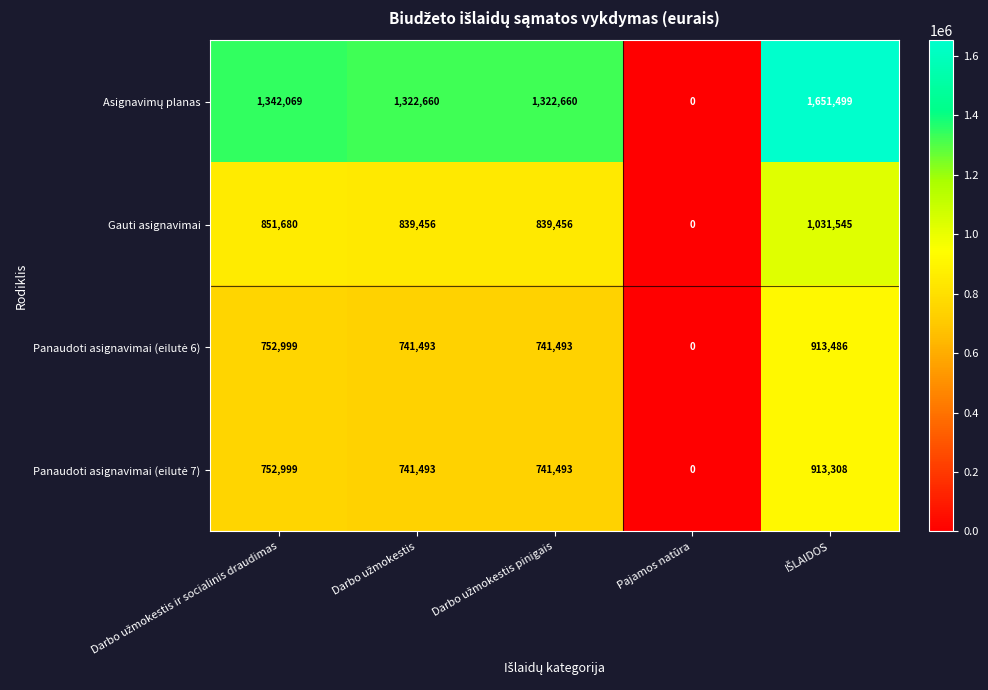

At how many categories does at least one series exceed 1579181?

1